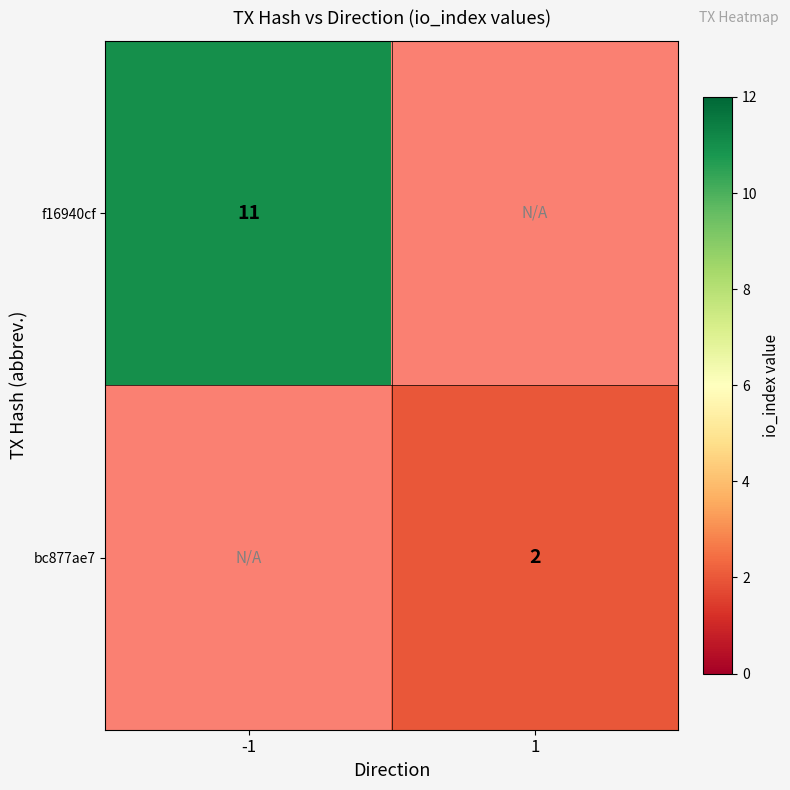

Is it true that f16940cf equals 11 at -1?

True